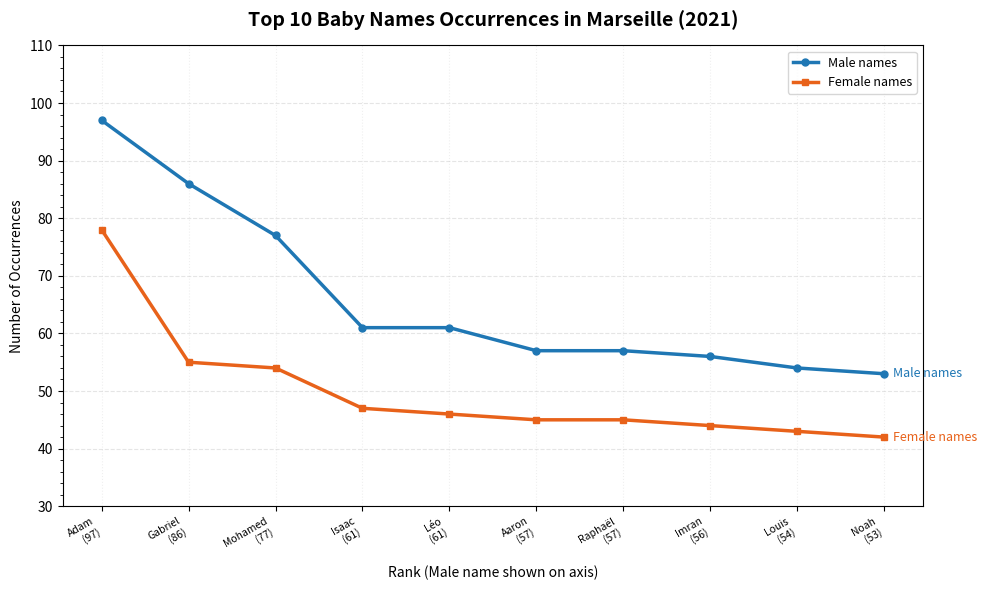

What are all the series names shown in the legend?

Male names, Female names